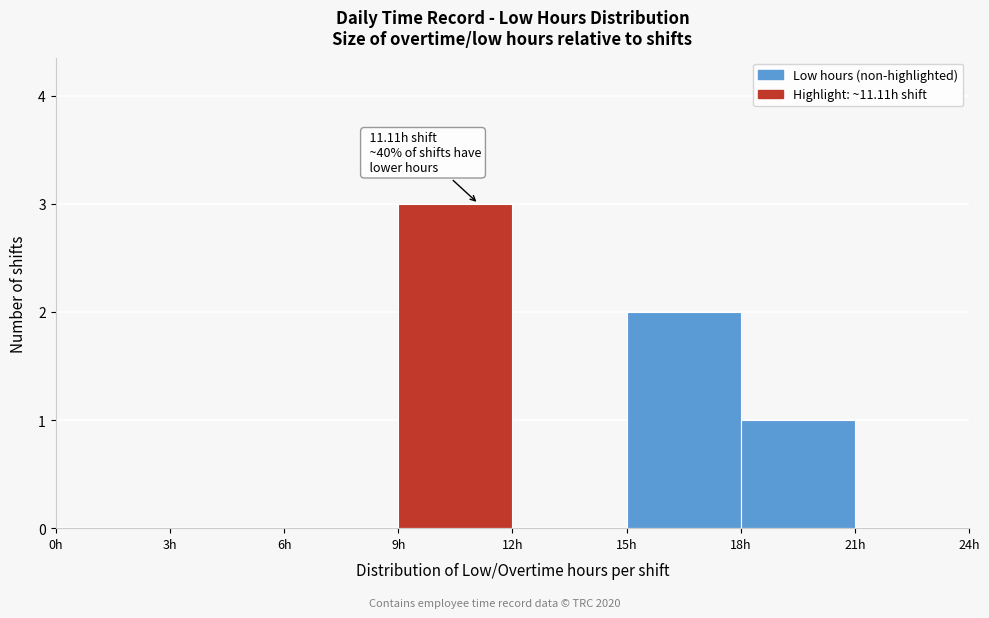

Which range on the x-axis has the tallest bar?

9 to 12